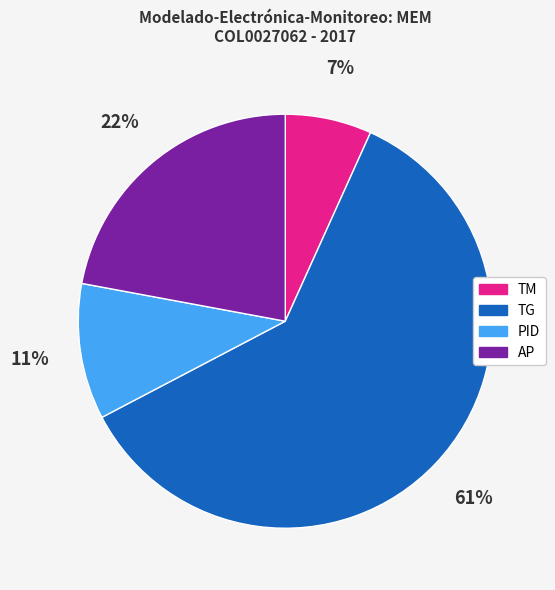

Count the number of slices in the pie.

4